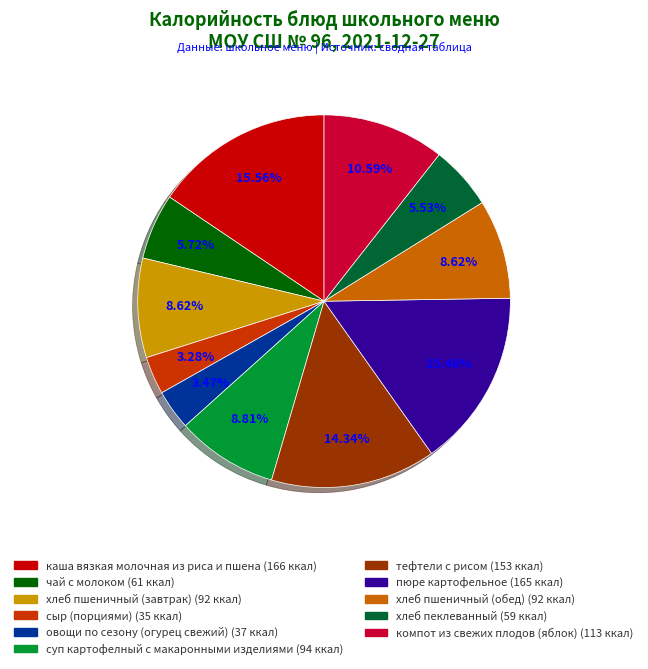

To the nearest percent, what is the average slice percentage?

9%